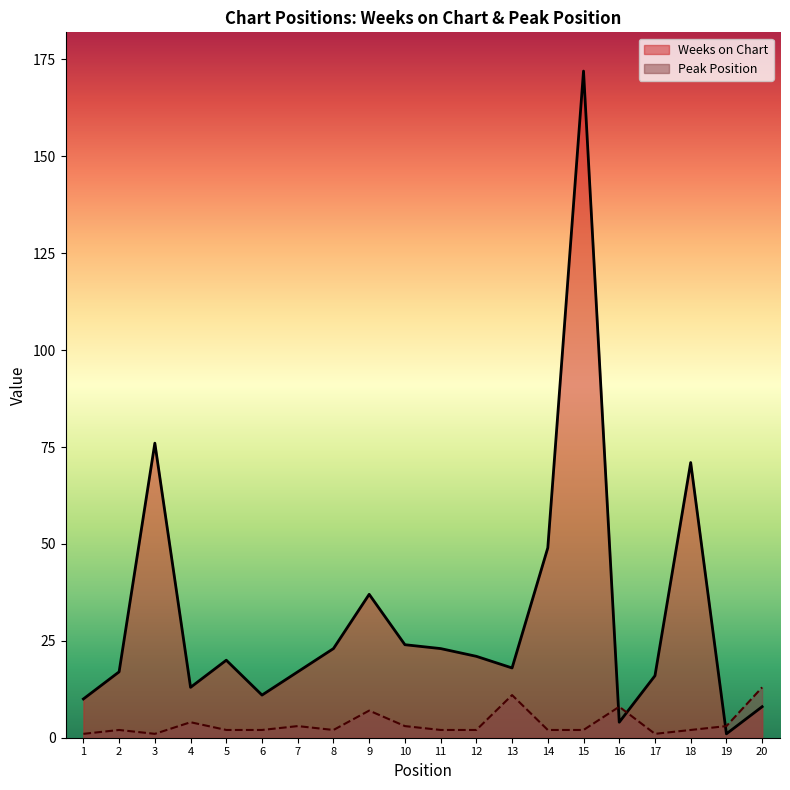

How many data points in Weeks on Chart are above 20?

9